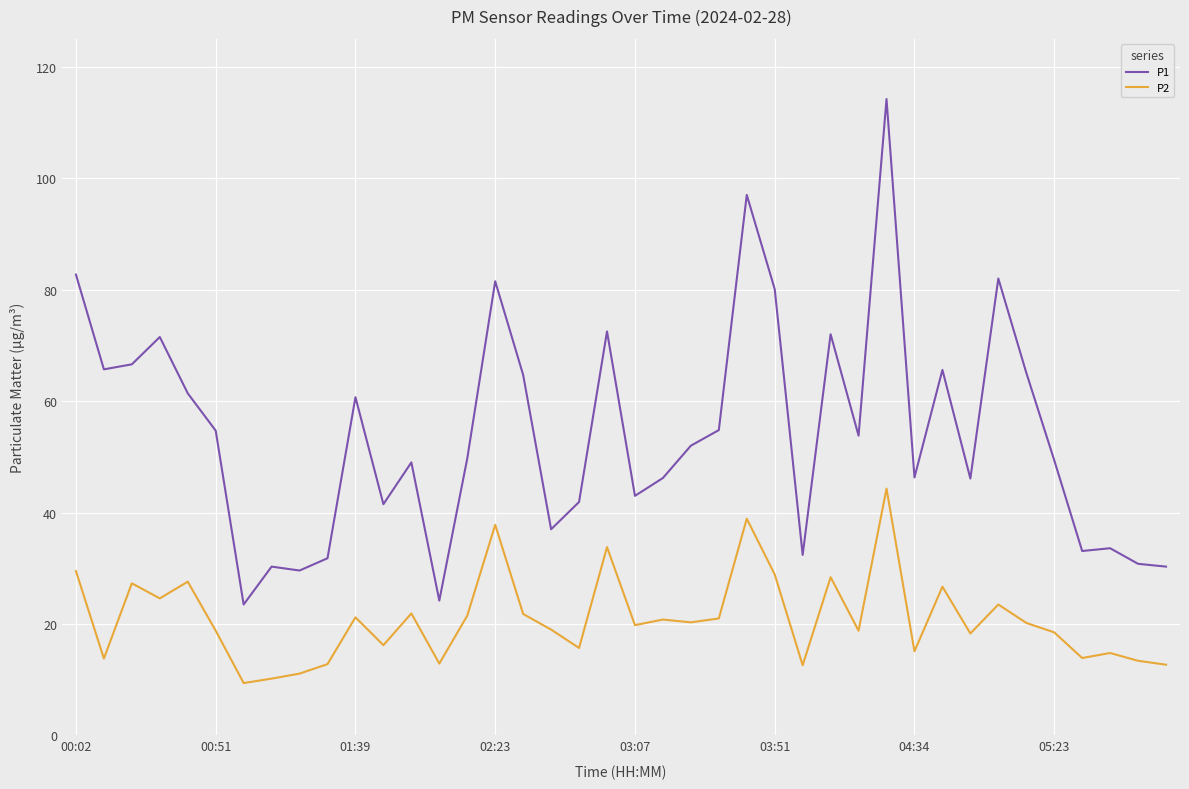

What is the difference between the maximum and second lowest values in the P2 series?

34.1